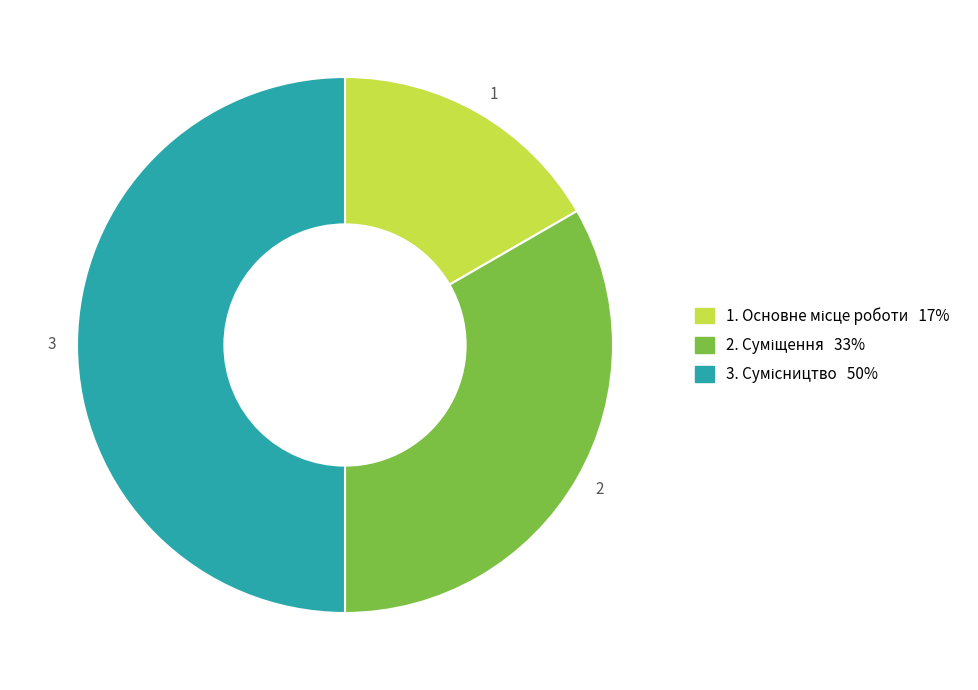

Is 2 the majority of the pie?

No